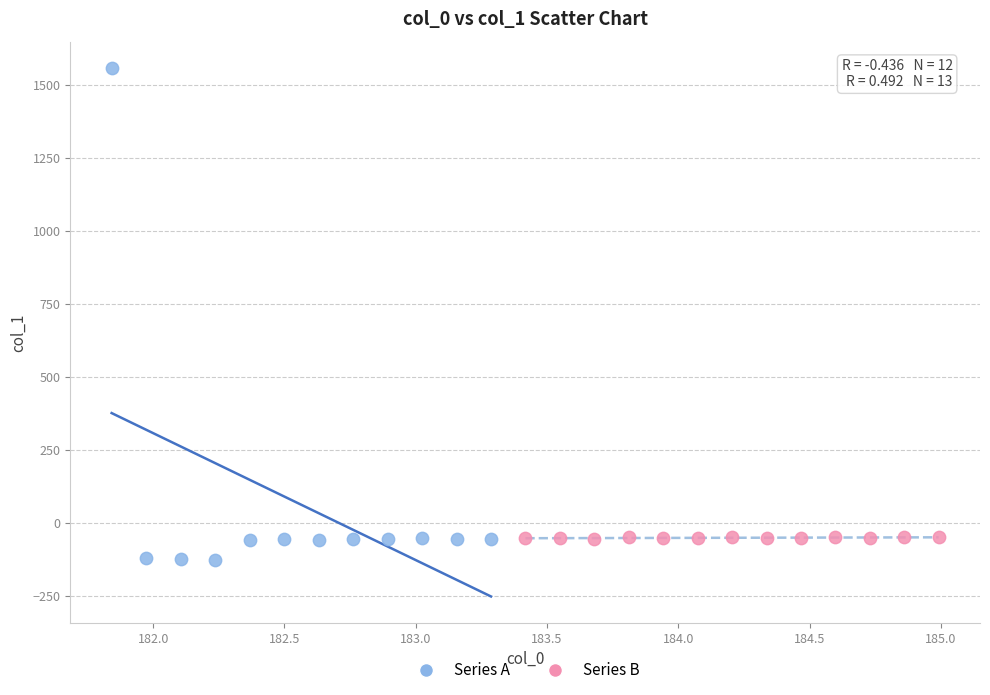

Which series reaches the maximum Y coordinate?

Series A